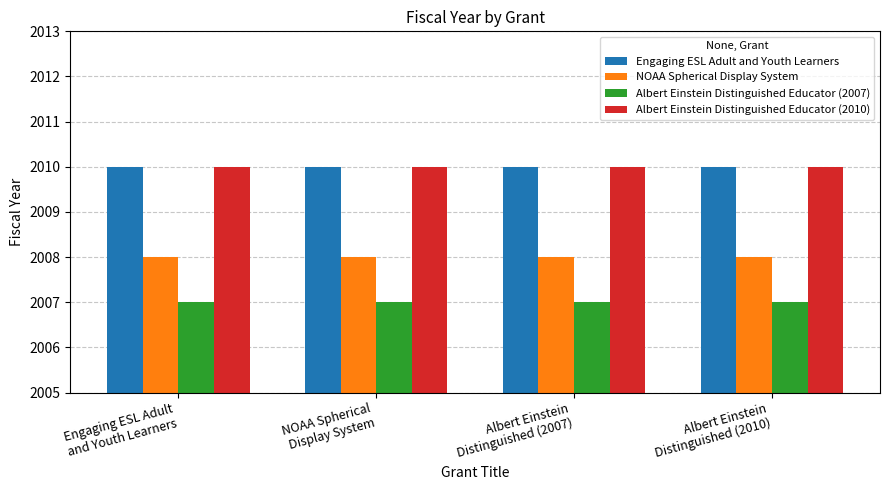

Reading left to right, extract all data points from this chart.

Engaging ESL Adult and Youth Learners: Engaging ESL Adult
and Youth Learners=2010	NOAA Spherical
Display System=2010	Albert Einstein
Distinguished (2007)=2010	Albert Einstein
Distinguished (2010)=2010
NOAA Spherical Display System: Engaging ESL Adult
and Youth Learners=2008	NOAA Spherical
Display System=2008	Albert Einstein
Distinguished (2007)=2008	Albert Einstein
Distinguished (2010)=2008
Albert Einstein Distinguished Educator (2007): Engaging ESL Adult
and Youth Learners=2007	NOAA Spherical
Display System=2007	Albert Einstein
Distinguished (2007)=2007	Albert Einstein
Distinguished (2010)=2007
Albert Einstein Distinguished Educator (2010): Engaging ESL Adult
and Youth Learners=2010	NOAA Spherical
Display System=2010	Albert Einstein
Distinguished (2007)=2010	Albert Einstein
Distinguished (2010)=2010